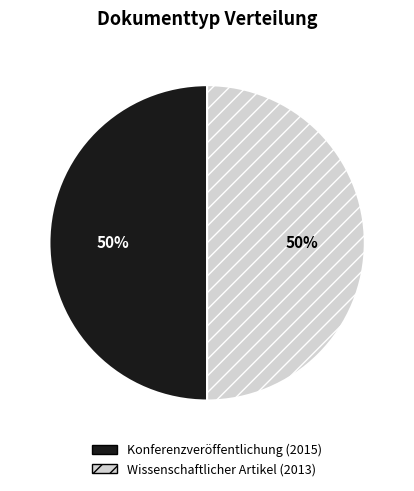

Is the sum of Wissenschaftlicher Artikel (2013) and Konferenzveröffentlichung (2015) greater than half?

Yes